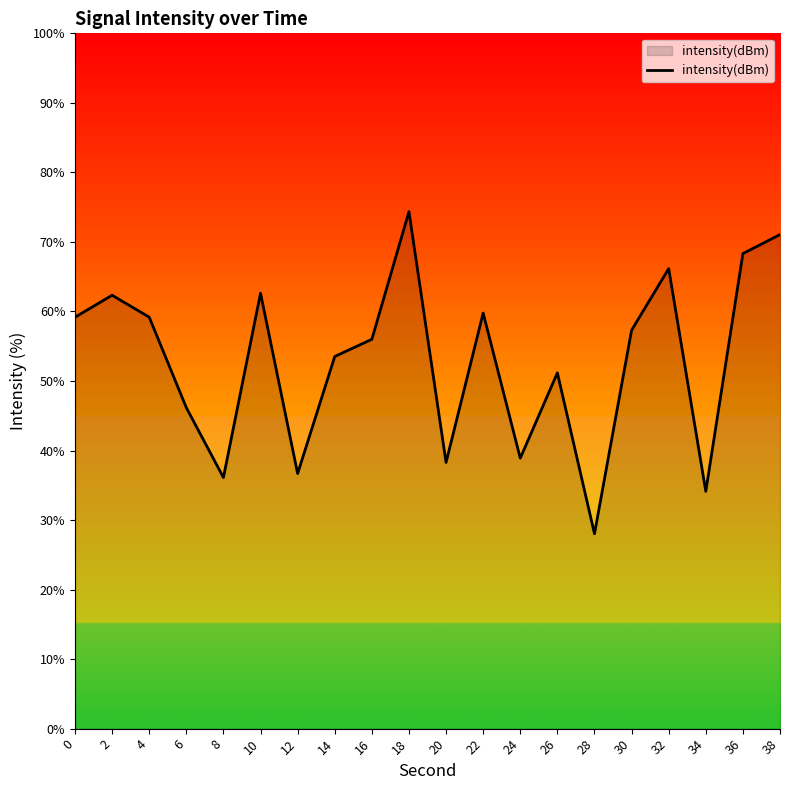

The chart shows a value of 36.7 at 12. True or false?

True